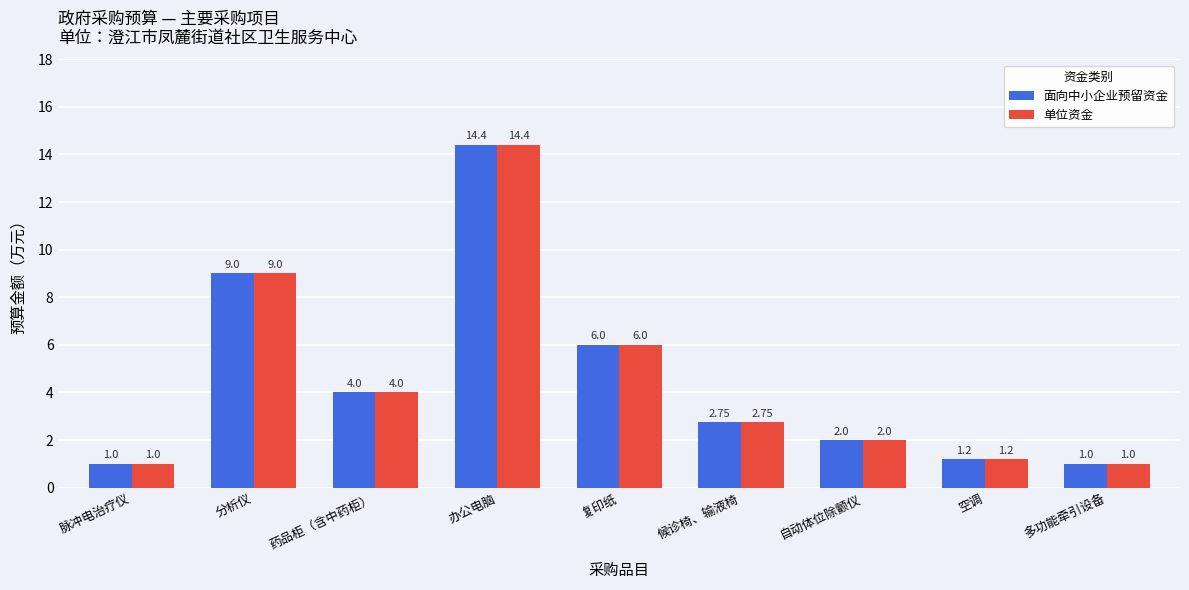

At which category is the sum across all series the highest?

办公电脑